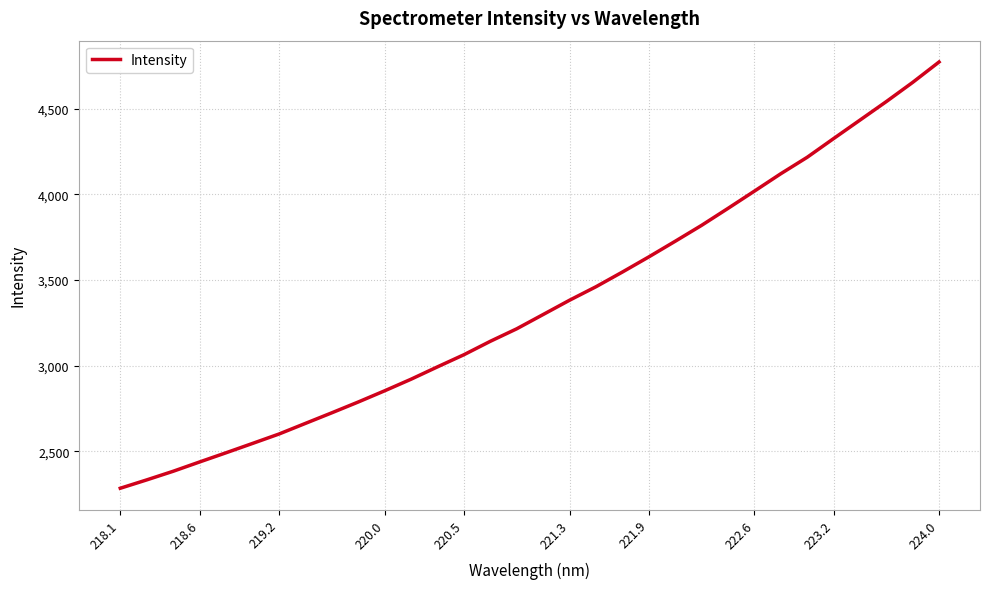

What is the difference between the maximum and second lowest values?

2440.3